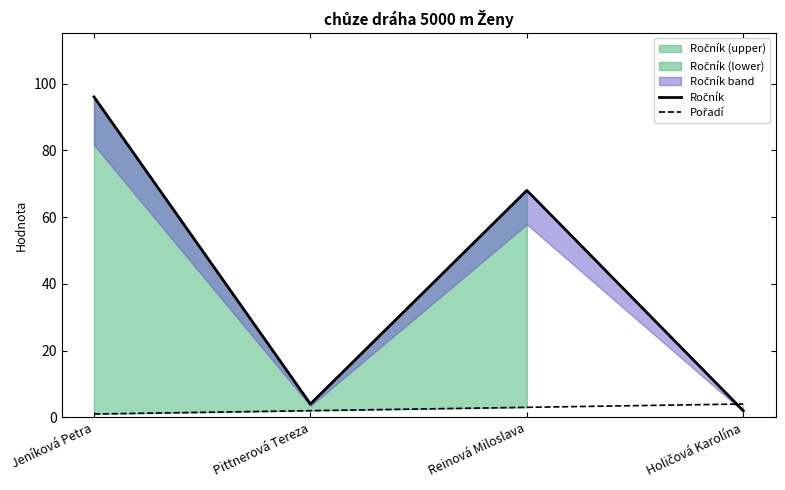

Rank the categories by Ročník value from highest to lowest.

Jeníková Petra, Reinová Miloslava, Pittnerová Tereza, Holičová Karolína